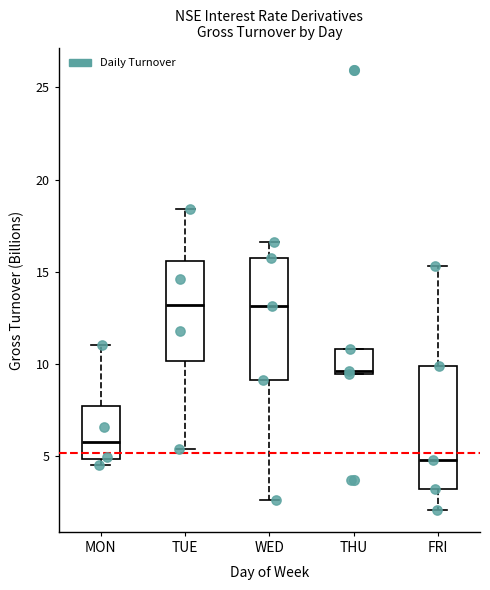

Reading left to right, read every box against the y-axis: the position of its median line, the range the box covers, and the ends of its whiskers. The values are not printed on the chart, so give them approximately, as read against the axis.

MON: median 6.0, box 5.0 to 7.5, whiskers 4.5 to 11.0
TUE: median 13.0, box 10.0 to 15.5, whiskers 5.5 to 18.5
WED: median 13.0, box 9.0 to 16.0, whiskers 2.5 to 16.5
THU: median 9.5 (just above the box's lower edge), box 9.5 to 11.0, whiskers 9.5 to 11.0
FRI: median 5.0, box 3.0 to 10.0, whiskers 2.0 to 15.5